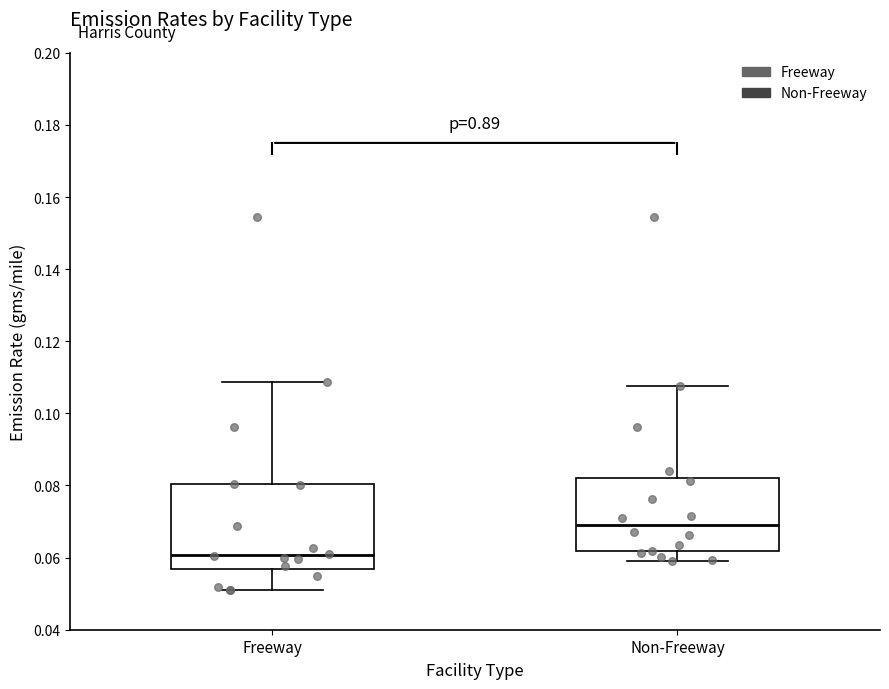

Reading left to right, transcribe this box plot: for each box, give where its median line is, the range the box spans, and where its two whiskers end, as read against the y-axis. The values are not printed on the chart, so give them approximately, as read against the axis.

Freeway: median 0.060, box 0.056 to 0.080, whiskers 0.052 to 0.108
Non-Freeway: median 0.070, box 0.062 to 0.082, whiskers 0.060 to 0.108